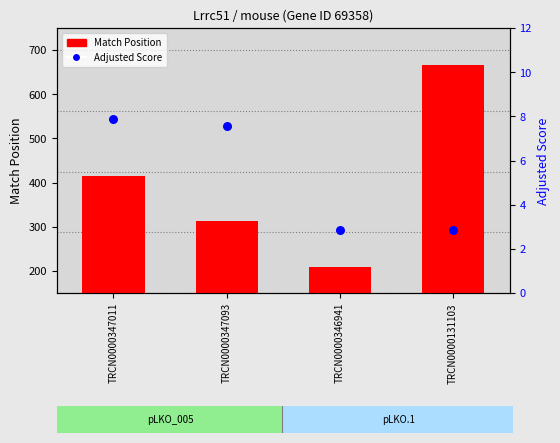

At which category is the sum across all series the highest?

TRCN0000131103